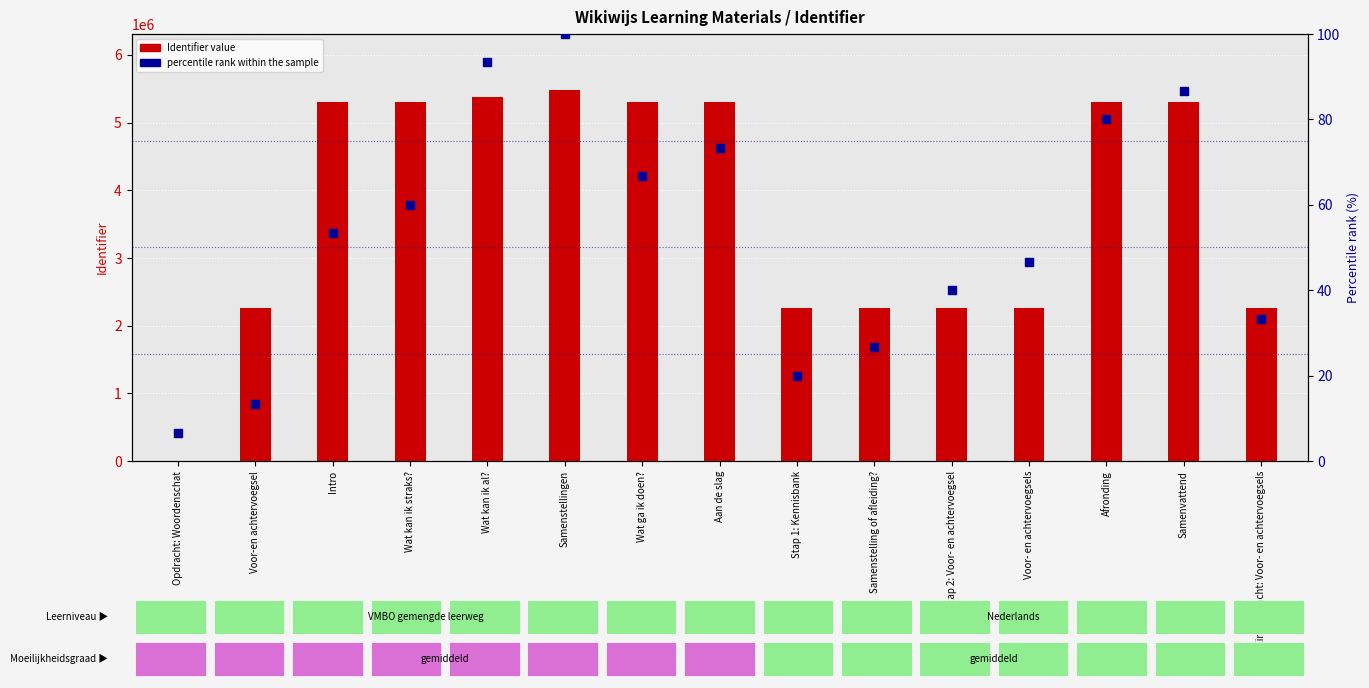

What is the total value across all series at Wat kan ik straks??

5307469.0